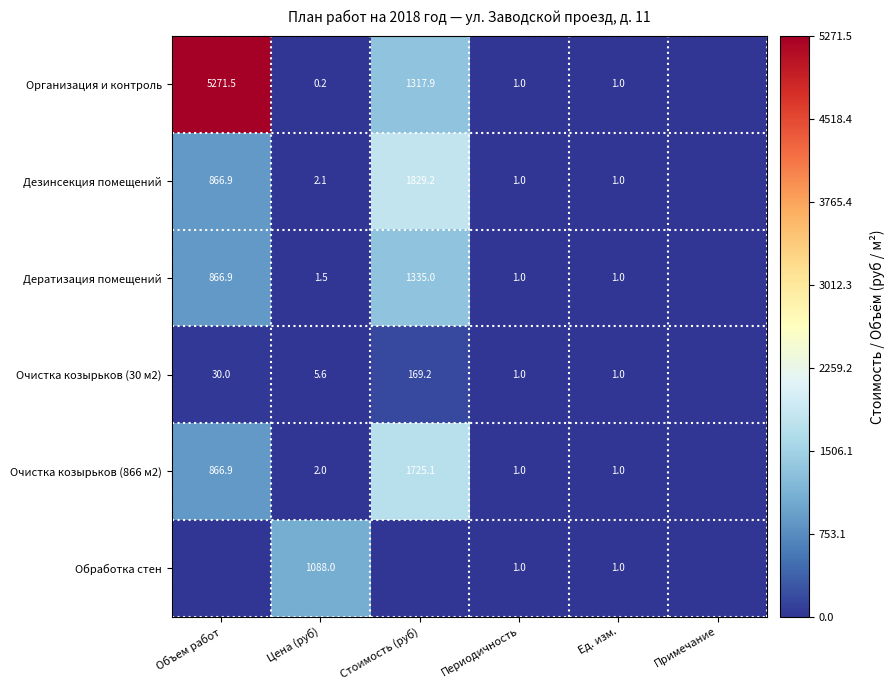

What is the sum of the Дезинсекция помещений values at Ед. изм. and Периодичность?

2.0